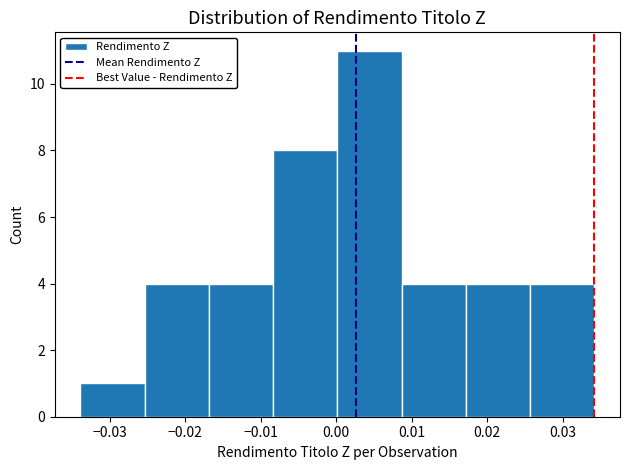

What is the height of the bar covering 0.017 to 0.026 on the x-axis? Neither the bar edges nor the heights are printed on the chart, so give them approximately, as read against the axes.

4